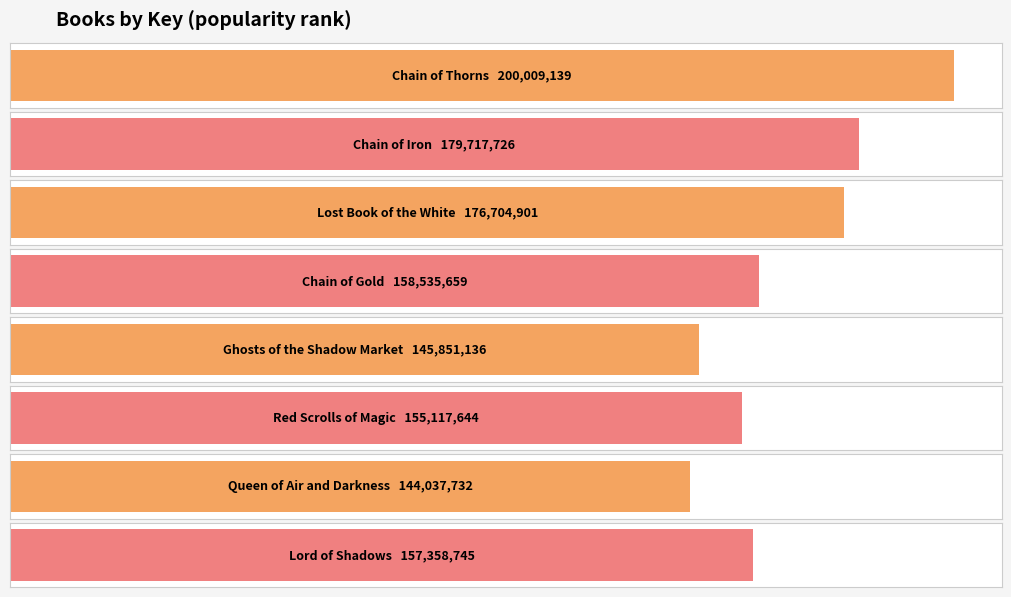

Reading left to right, what are all the values shown in this chart?

Average utilization: 200009139	179717726	176704901	158535659	145851136	155117644	144037732	157358745
Maximum utilization: 200009139	179717726	176704901	158535659	145851136	155117644	144037732	157358745